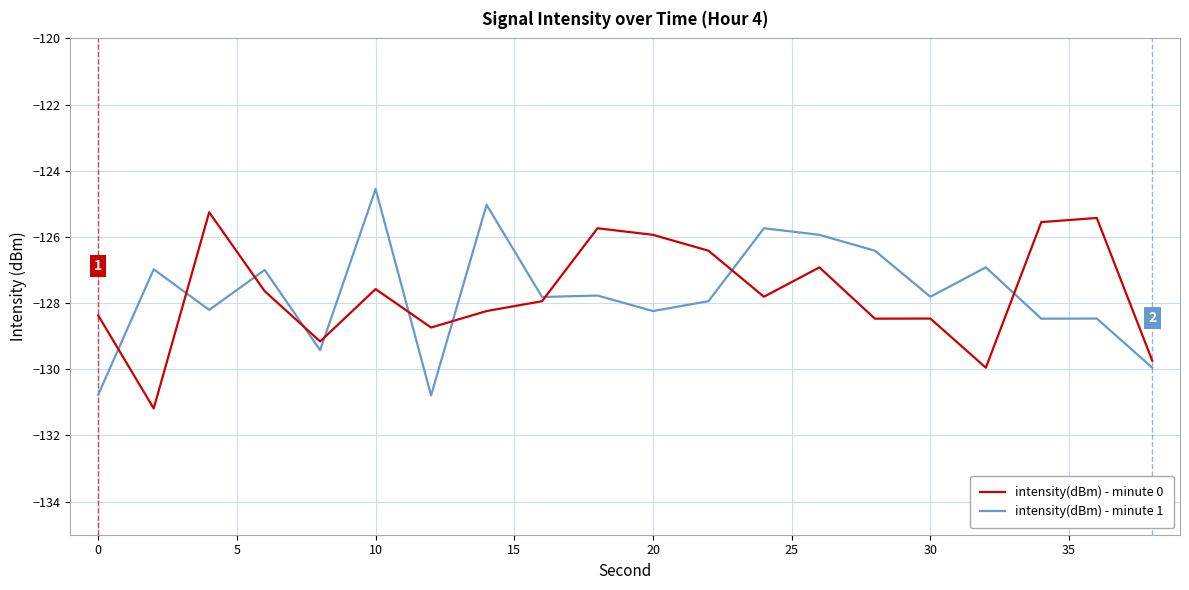

What is the sum of all intensity(dBm) - minute 0 values?

-2554.5